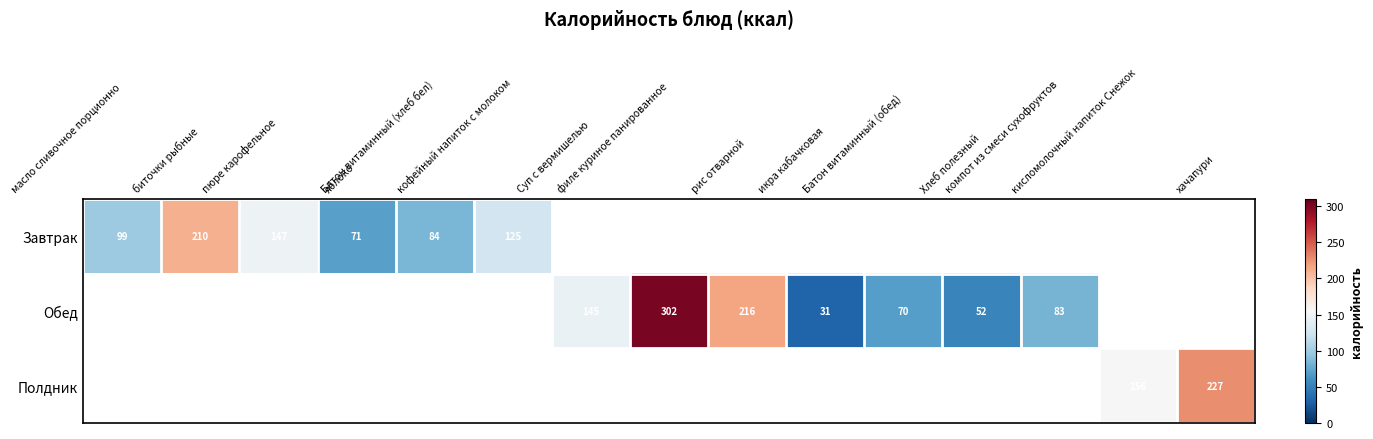

List the series in order of their overall mean, lowest first.

Завтрак, Обед, Полдник